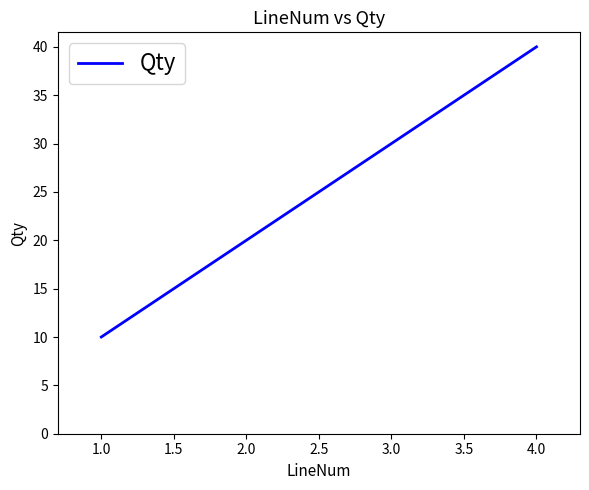

At which label is the value closest to 25?

2.0